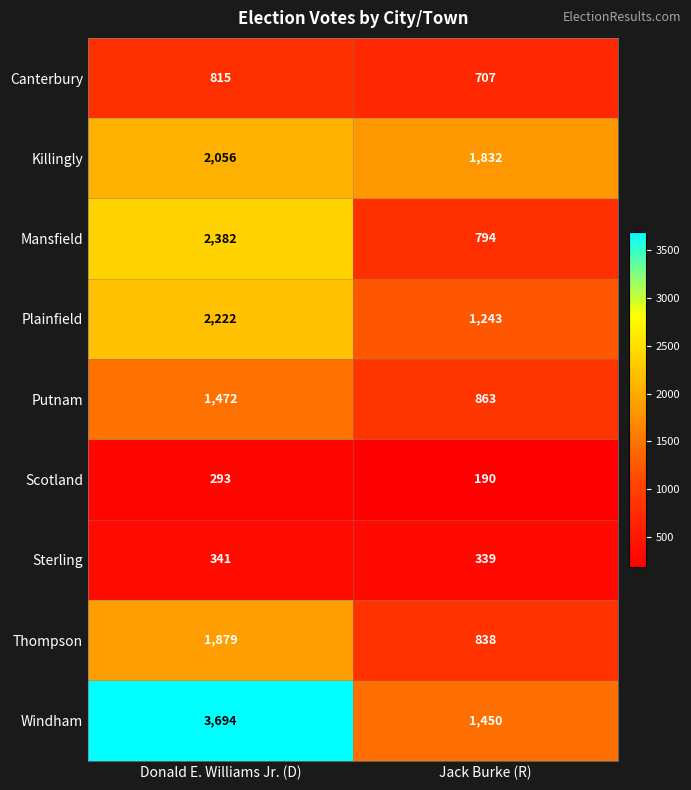

Which series has the largest total across all categories?

Windham